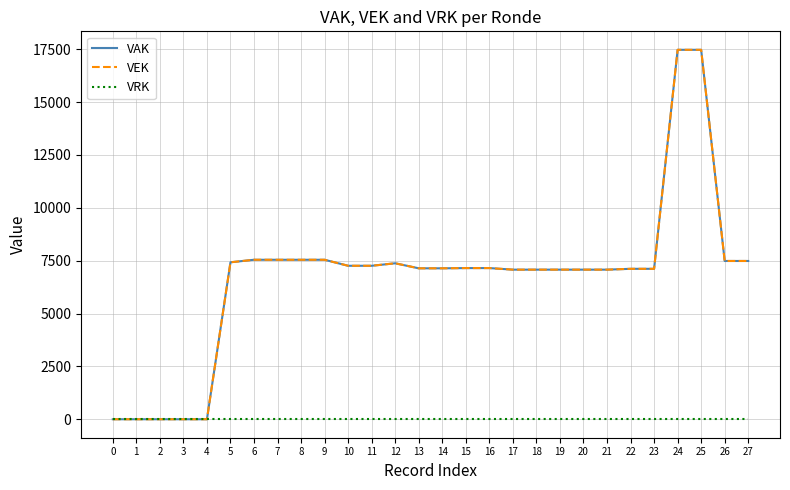

At which label does VEK reach its peak?

24